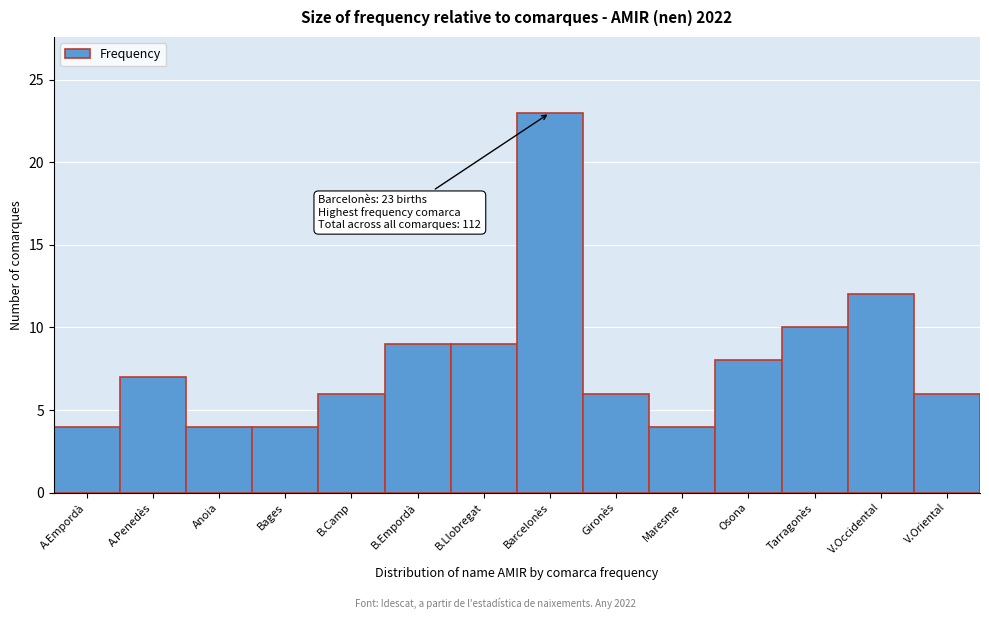

Reading left to right, list all the values displayed in this chart.

4	7	4	4	6	9	9	23	6	4	8	10	12	6